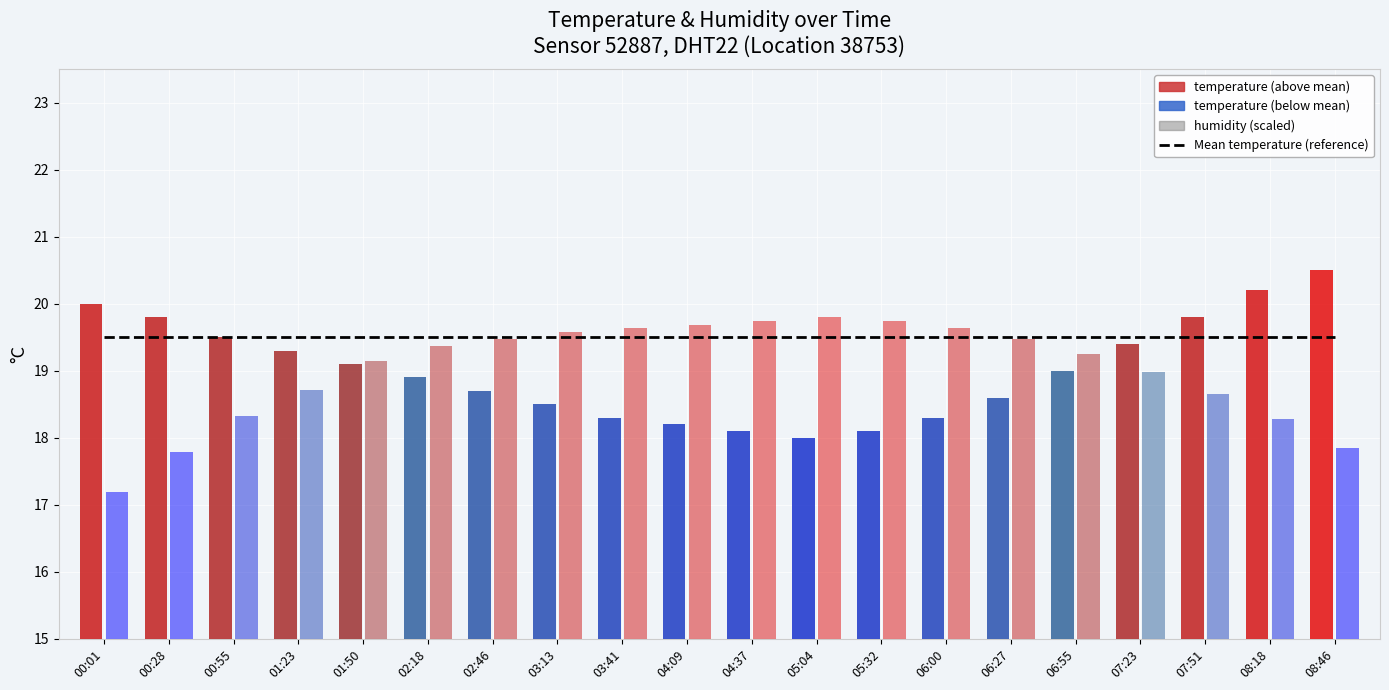

What is the label of the 11th bar from the left?

04:37